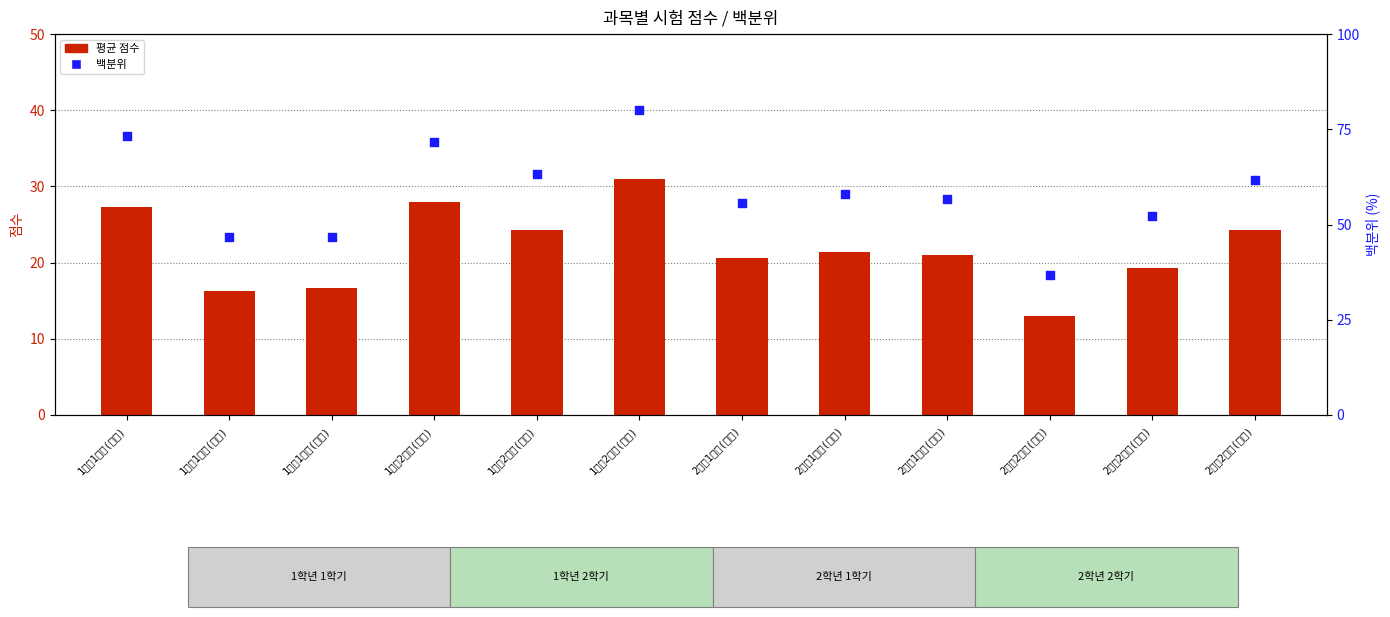

Which series has the largest total across all categories?

백분위